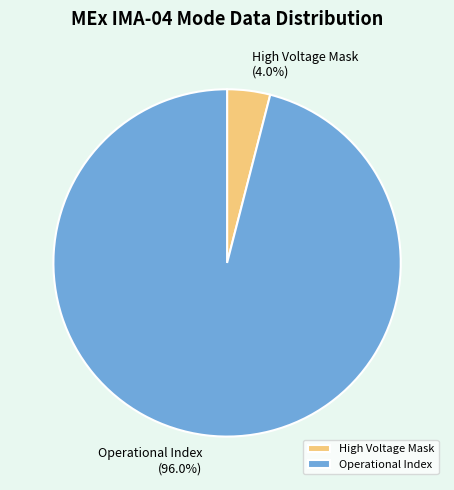

Rank the categories by value from highest to lowest.

Operational Index, High Voltage Mask